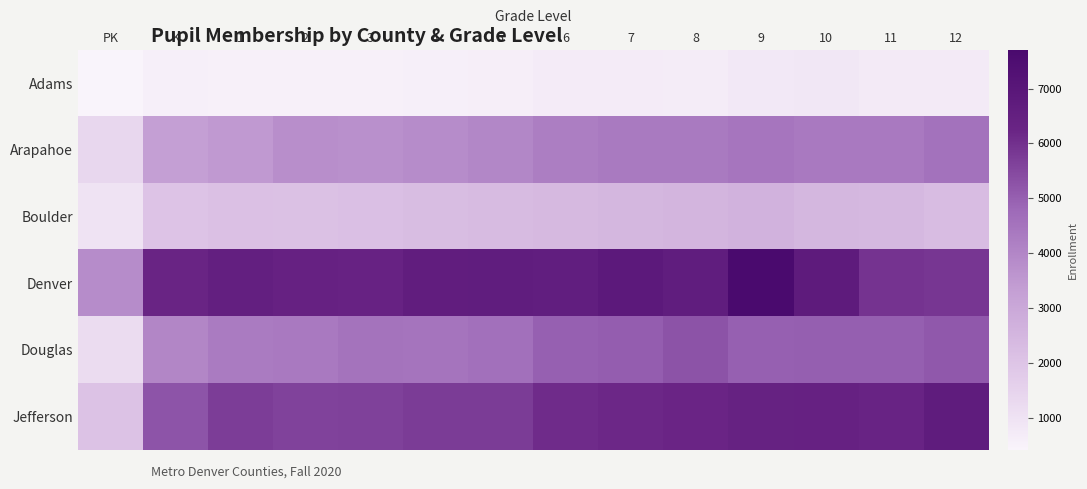

Which has a higher value, 3 or 12?

3